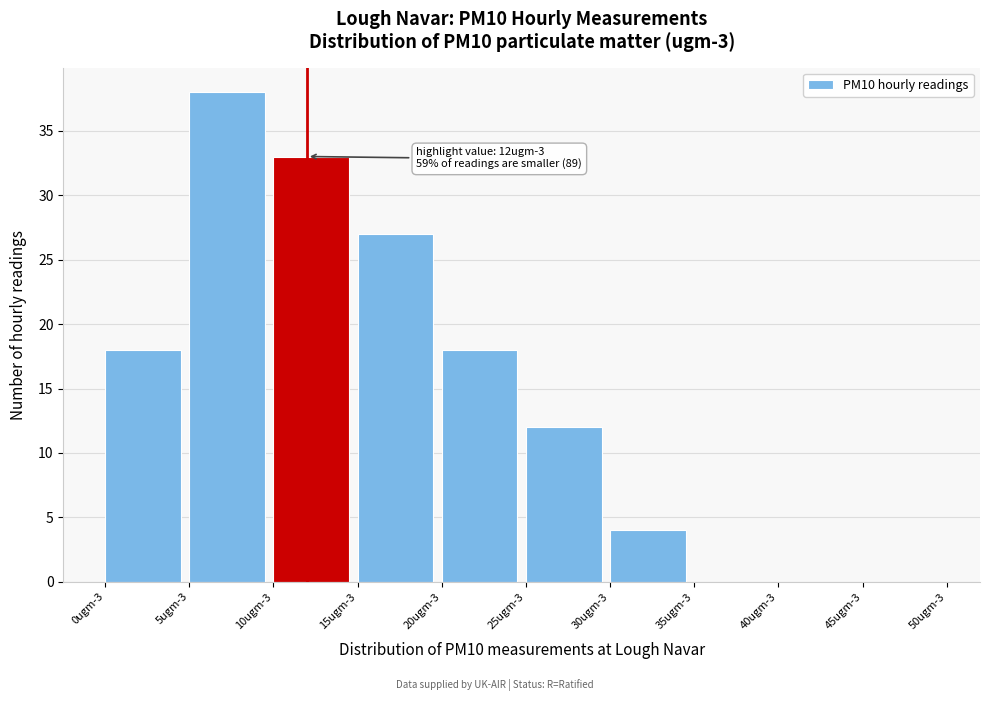

Reading right to left, list all the values displayed in this chart.

45ugm-3=0	40ugm-3=0	35ugm-3=0	30ugm-3=4	25ugm-3=12	20ugm-3=18	15ugm-3=27	10ugm-3=33	5ugm-3=38	0ugm-3=18